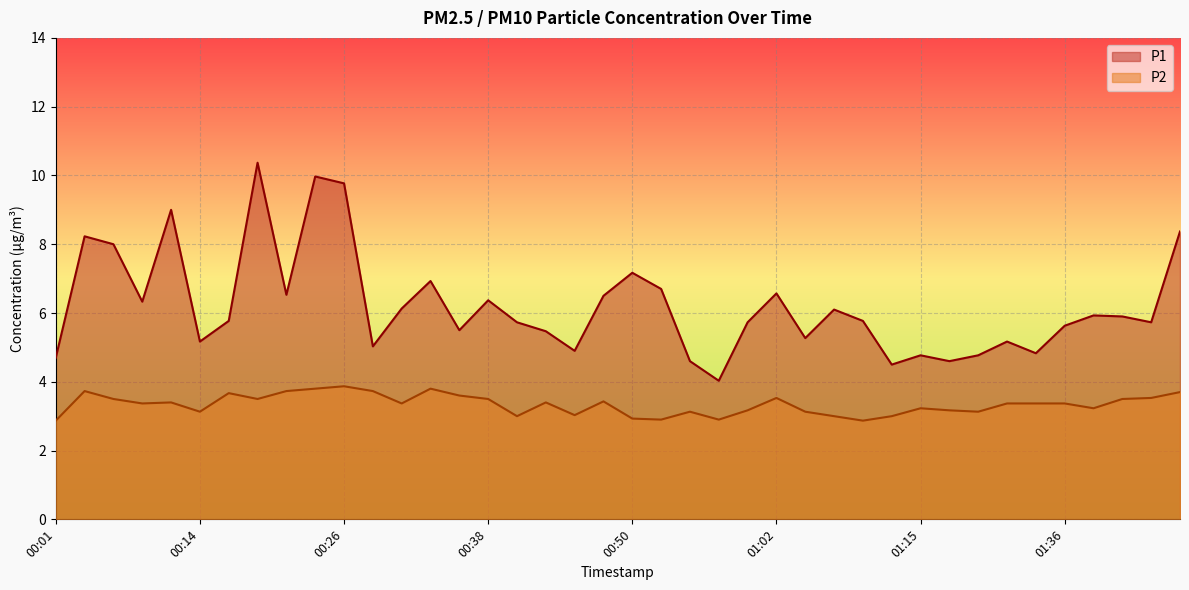

What is the sum of all P2 values?

133.6